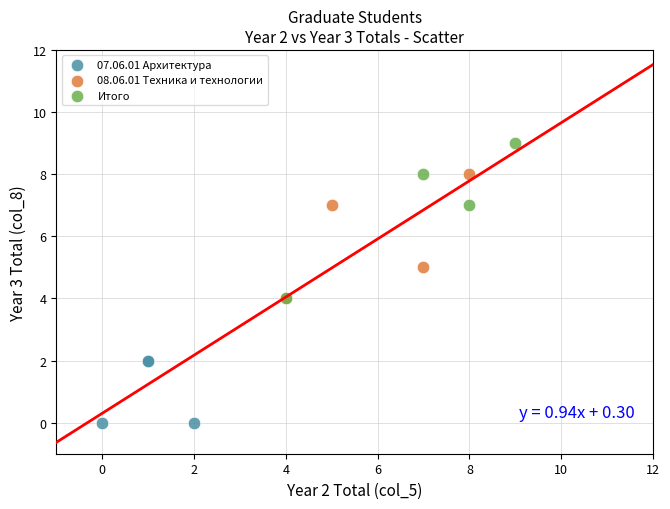

Which series has the widest spread of Y values?

Итого